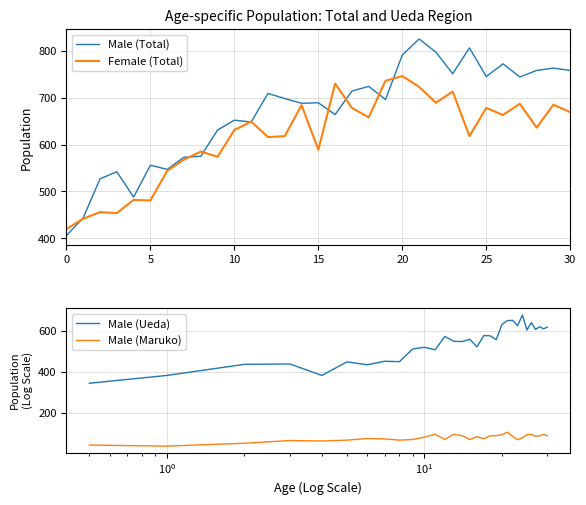

What is the maximum value for Male (Maruko)?

108